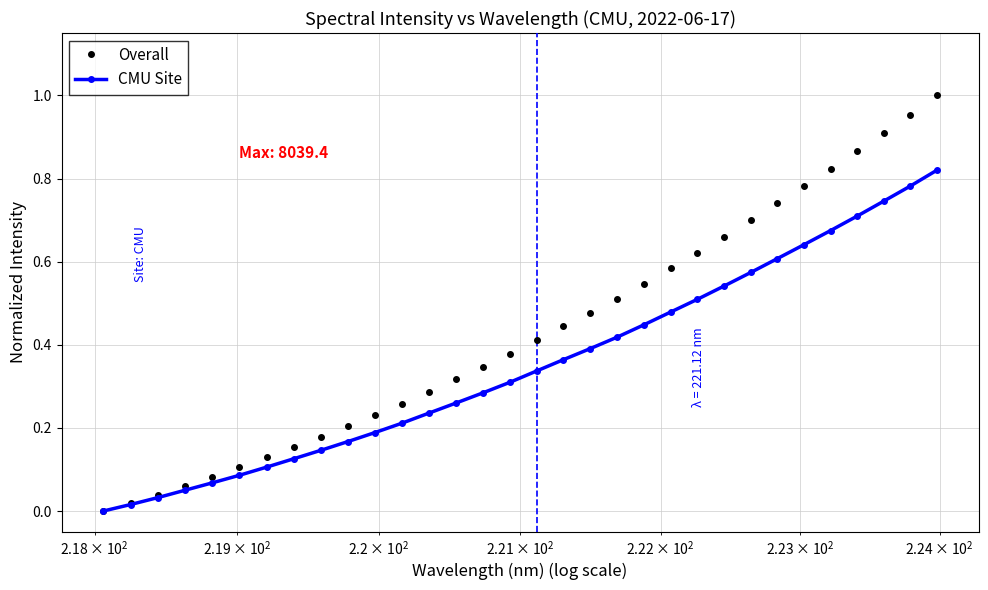

Which series has the widest spread of values?

Overall